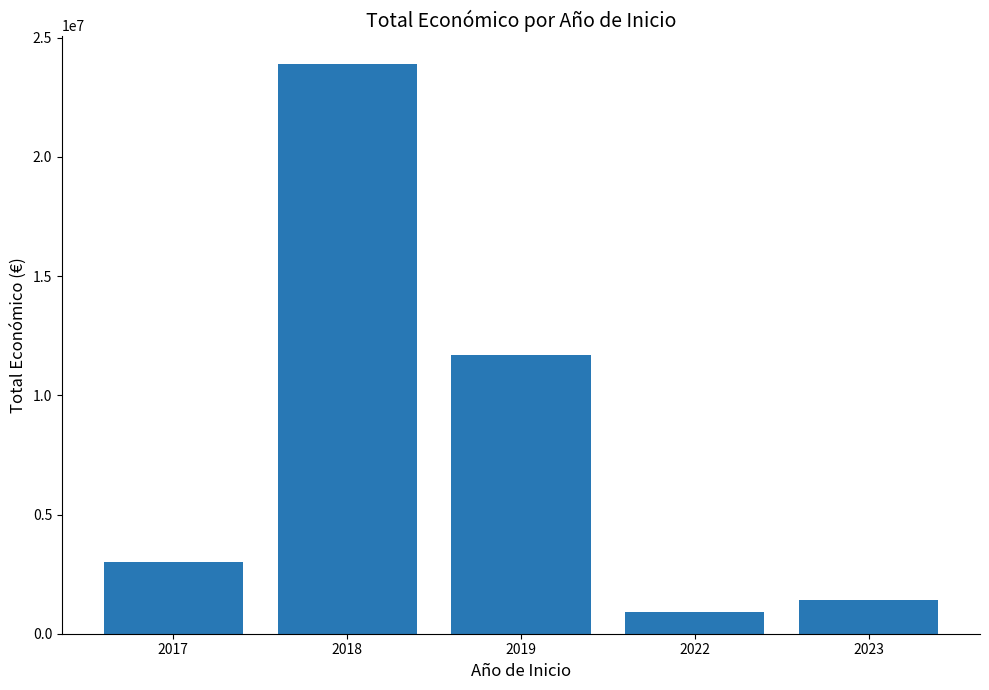

List the labels in order of value, largest first.

2018, 2019, 2017, 2023, 2022